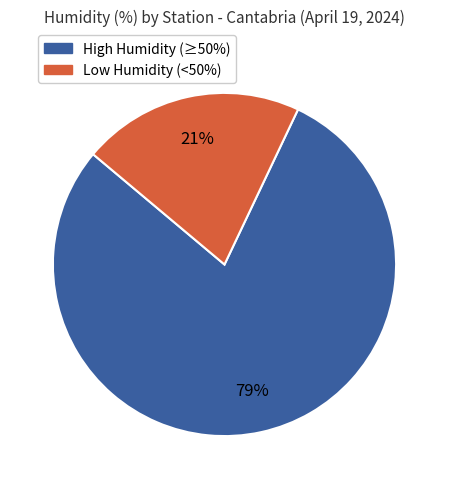

To the nearest percent, what is the average slice percentage?

50%